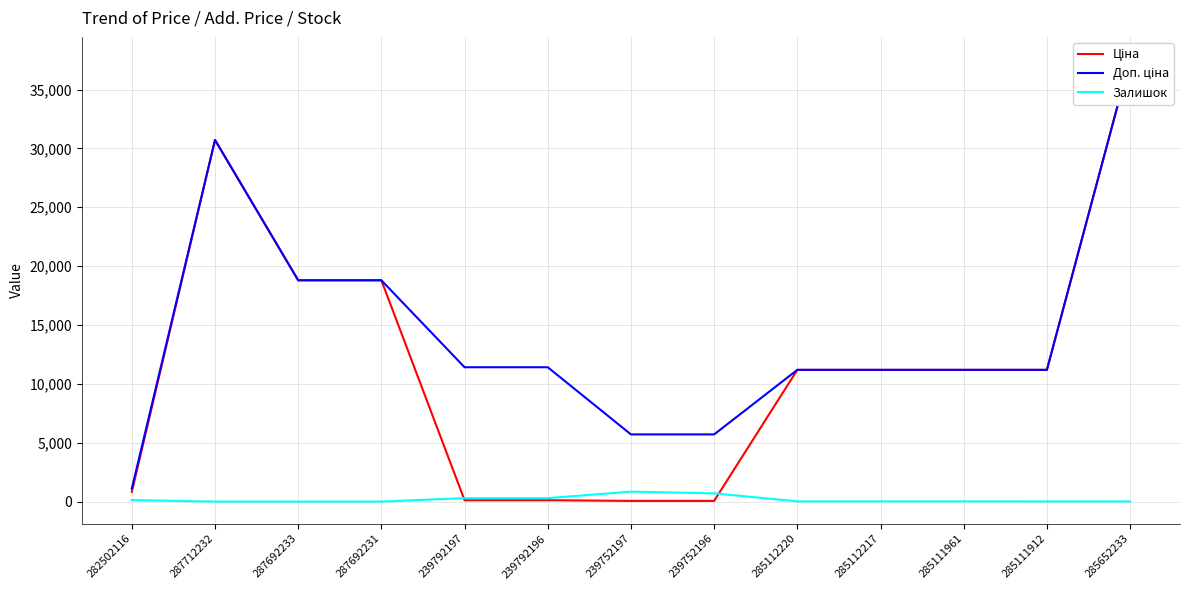

How many times do Ціна and Залишок cross each other?

2